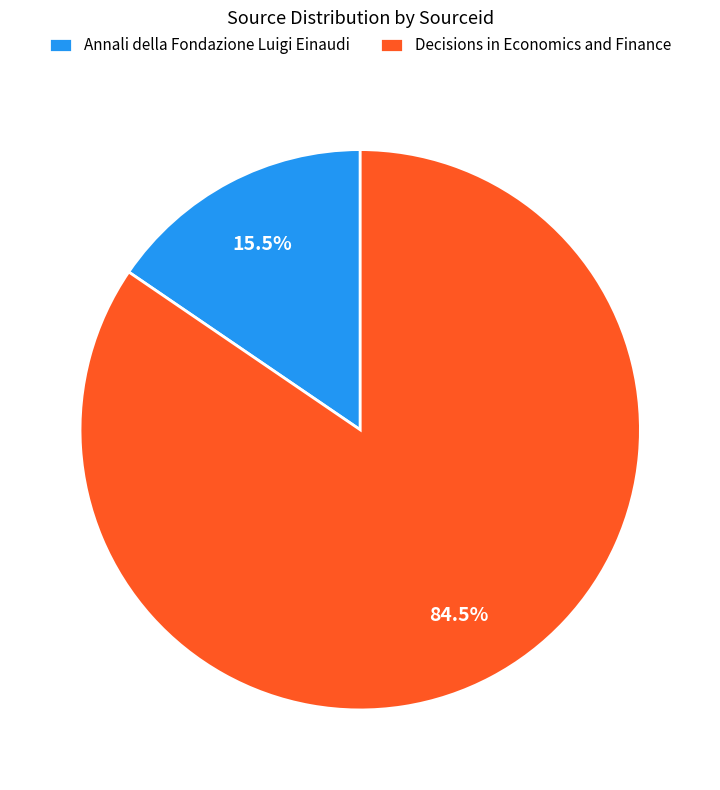

To the nearest percent, what is the average slice percentage?

50%